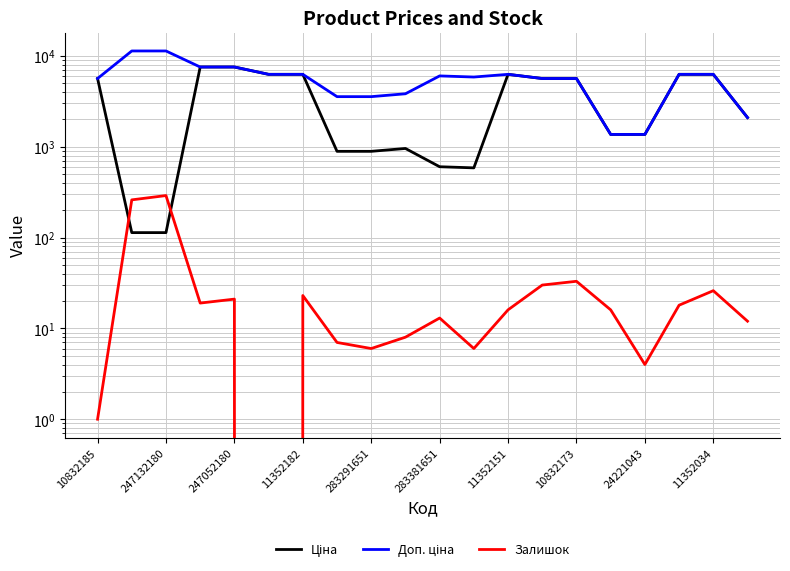

How many categories are shown in the chart?

20